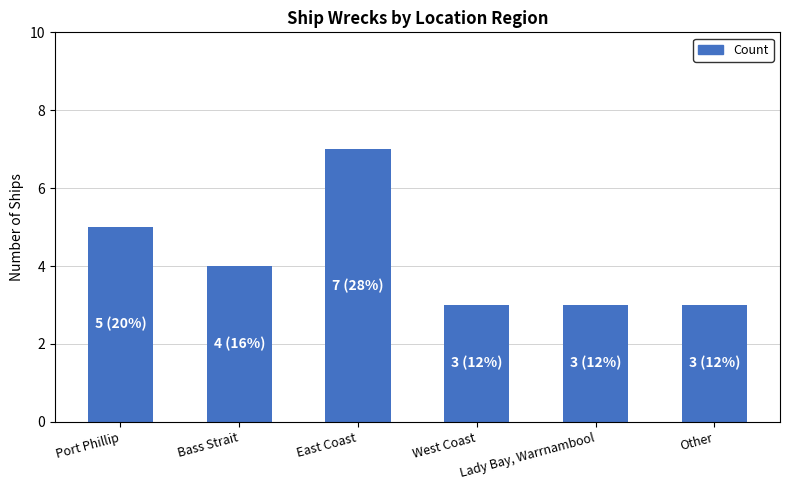

What is the smallest value displayed?

3